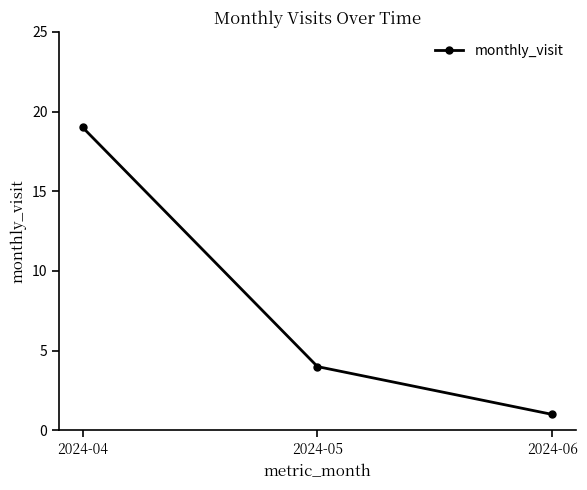

At which label does the data first exceed 4?

2024-04